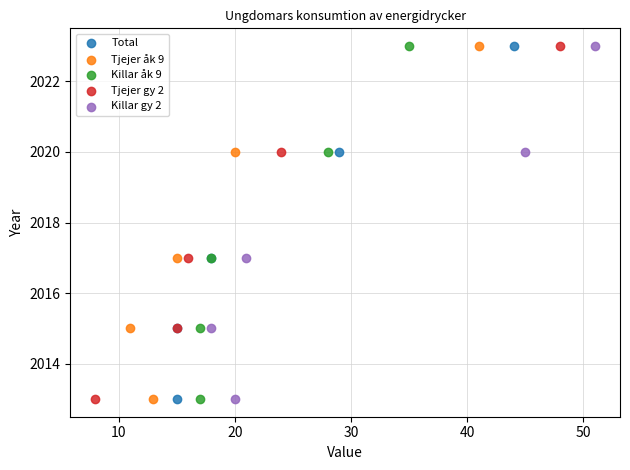

What are all the series names shown in the legend?

Total, Tjejer åk 9, Killar åk 9, Tjejer gy 2, Killar gy 2